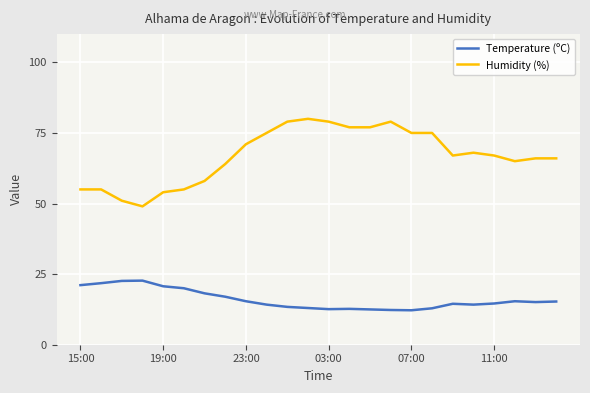

What is the difference between the second highest and second lowest values in the Humidity (%) series?

28.0